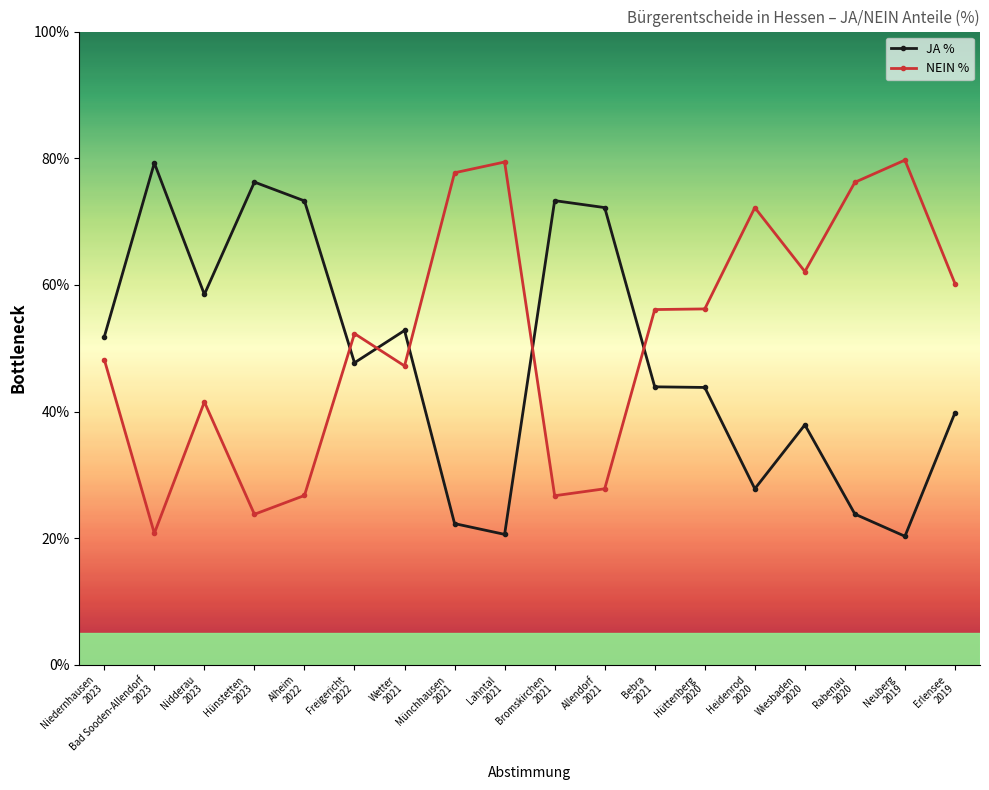

What is the difference between the NEIN % values at Freigericht
2022 and Hüttenberg
2020?

3.9